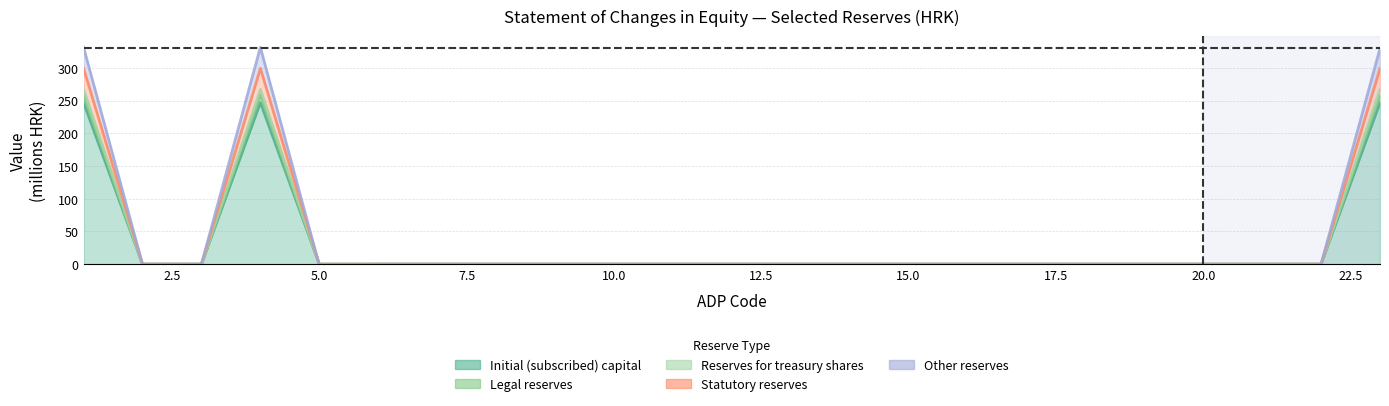

True or false: Other reserves and Initial (subscribed) capital cross at least once.

True